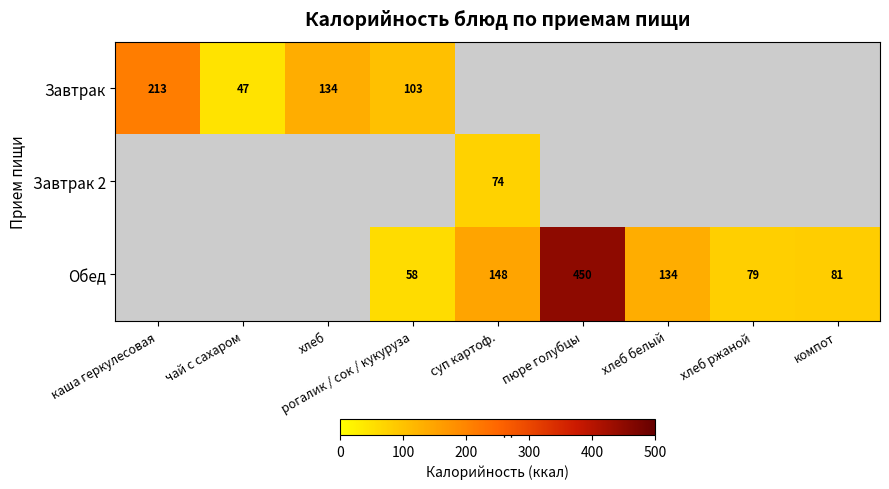

What is the minimum value shown in the chart?

46.7